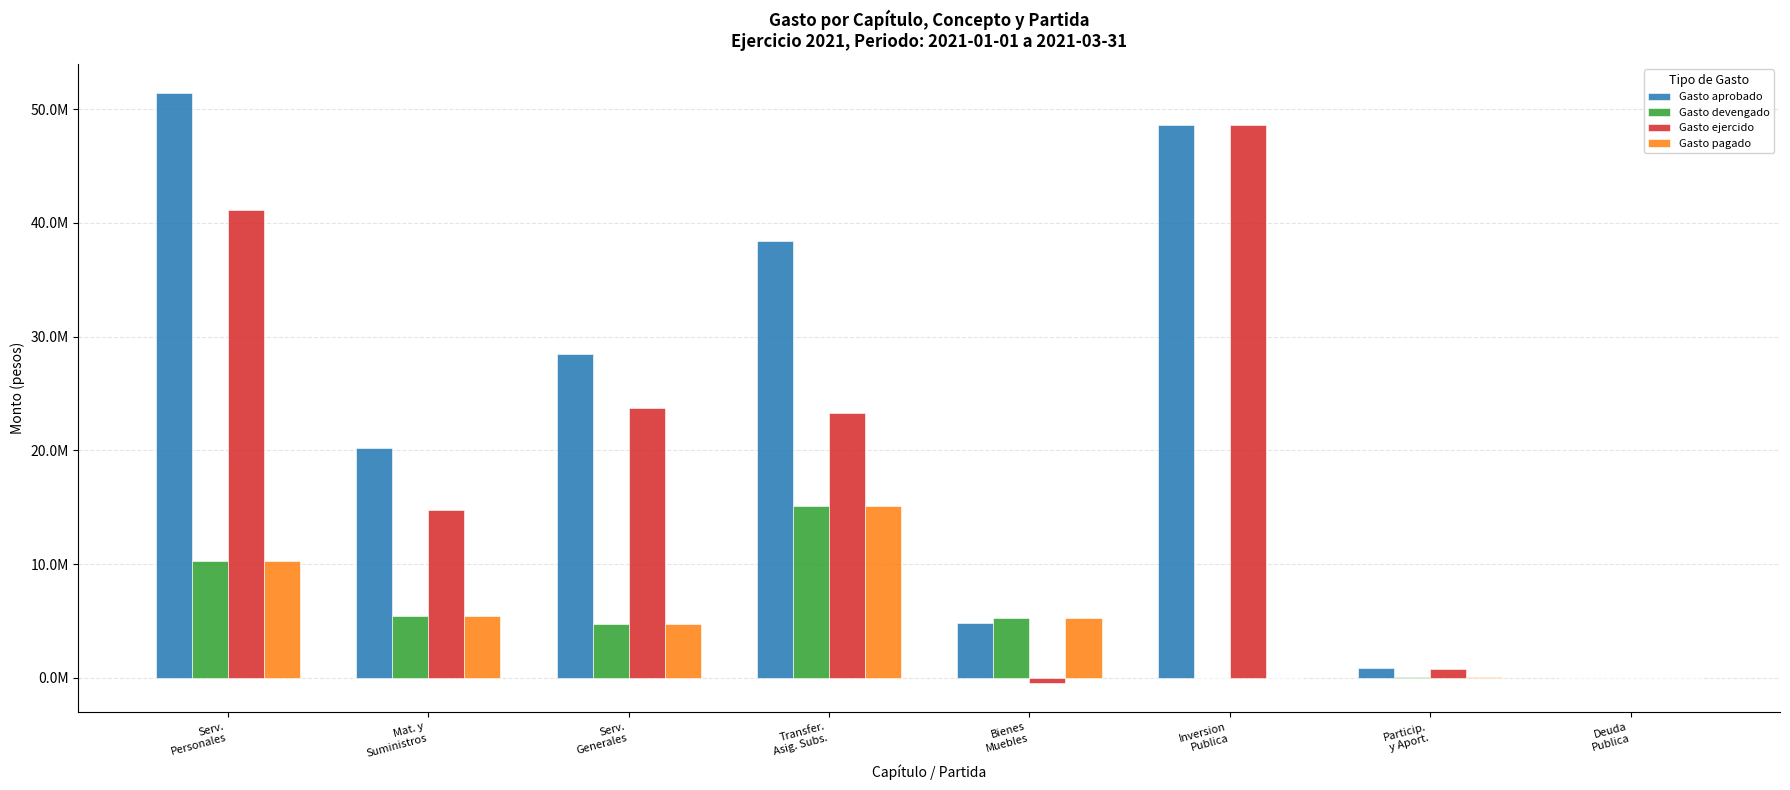

What is the difference between the Gasto aprobado values at Serv.
Personales and Serv.
Generales?

22948692